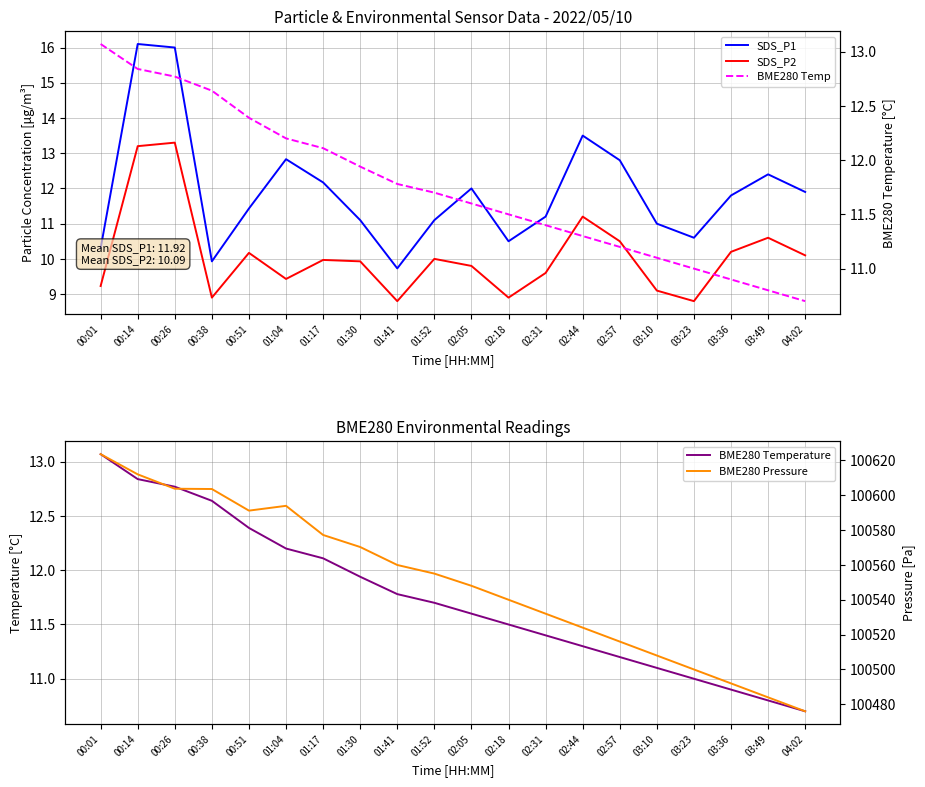

What is the difference between the maximum and minimum values in the BME280 Temperature series?

2.4